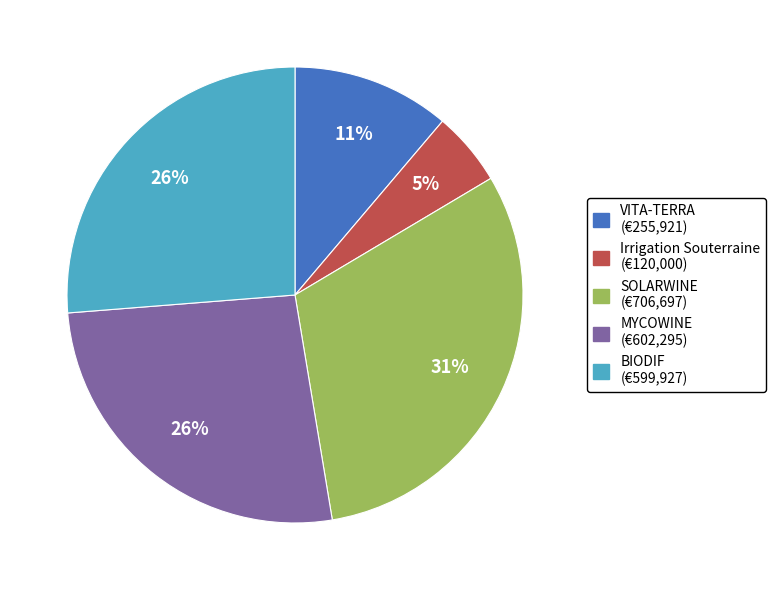

To the nearest percent, what is the difference between the largest and smallest slice percentages?

26%